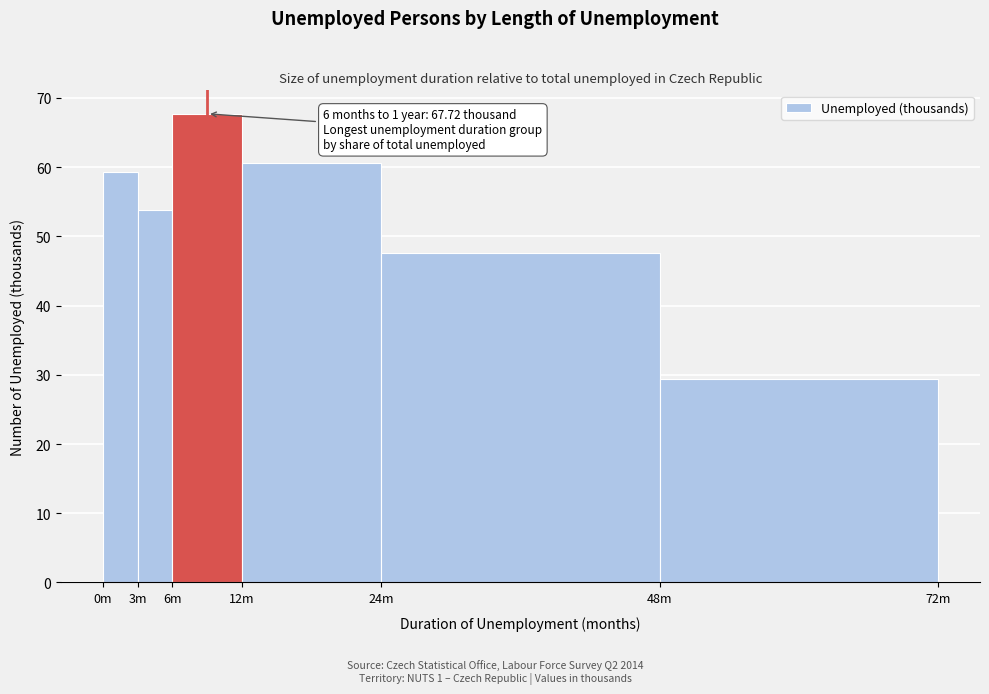

Reading left to right, extract all data points from this chart.

59.3	53.8	67.7	60.6	47.6	29.4